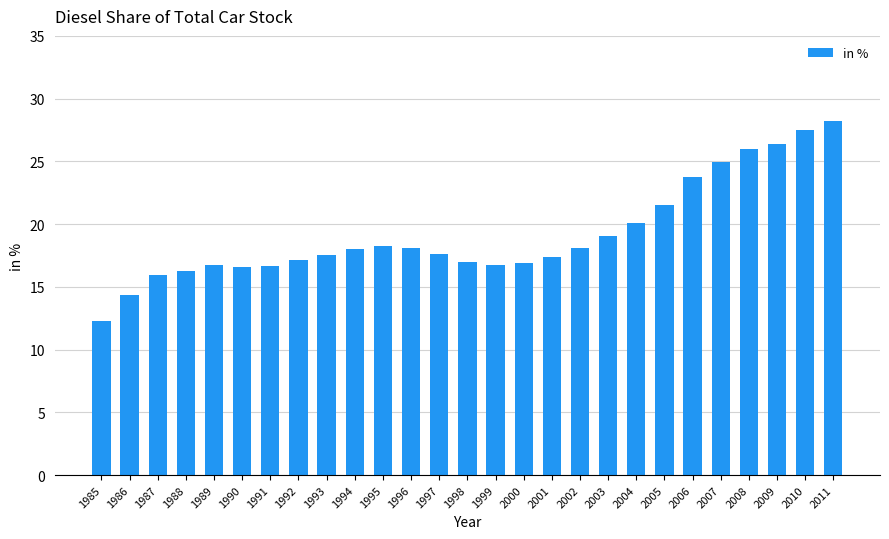

Is it true that the value at 1985 is 12.3?

True